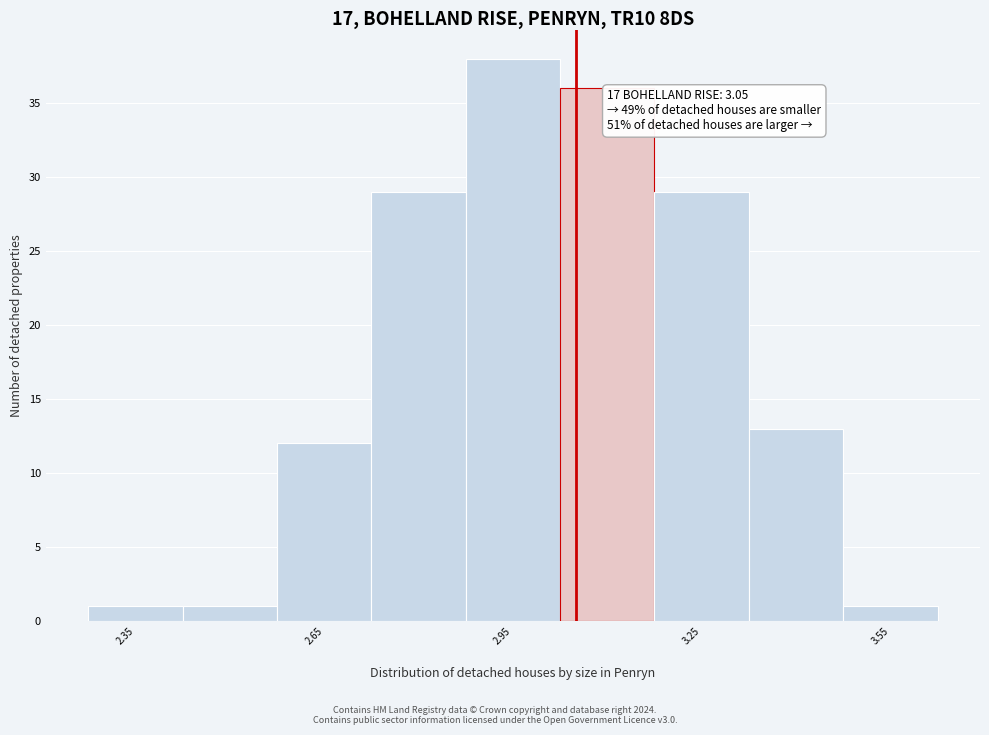

Read against the x-axis, roughly where is the centre of the tallest bar?

2.95